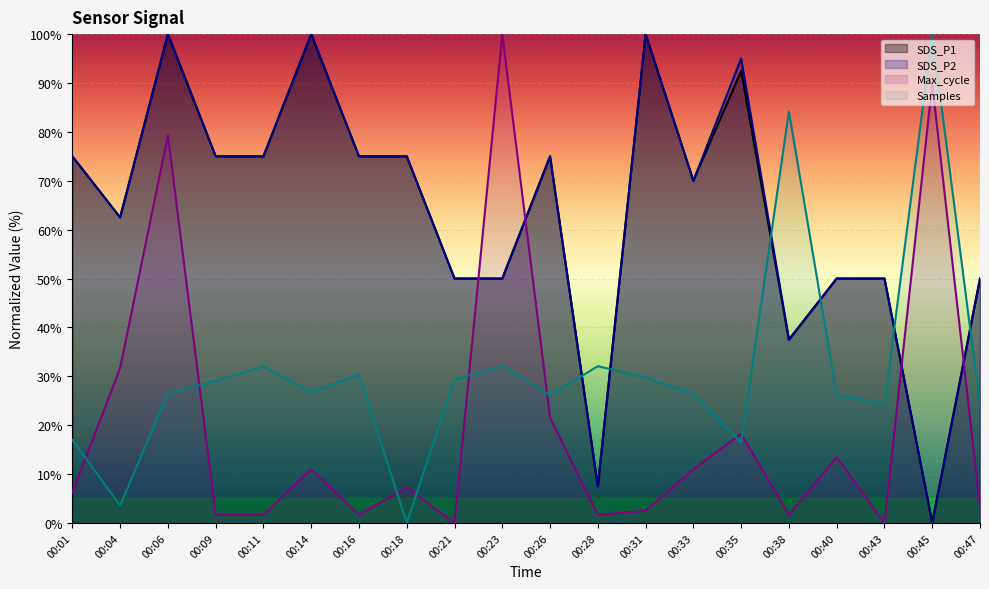

How many positive values does the Samples series have?

19